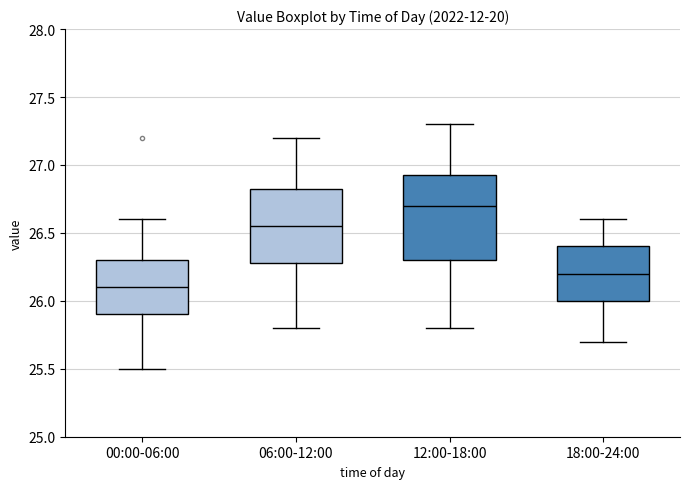

Which box's median line is the lowest?

00:00-06:00